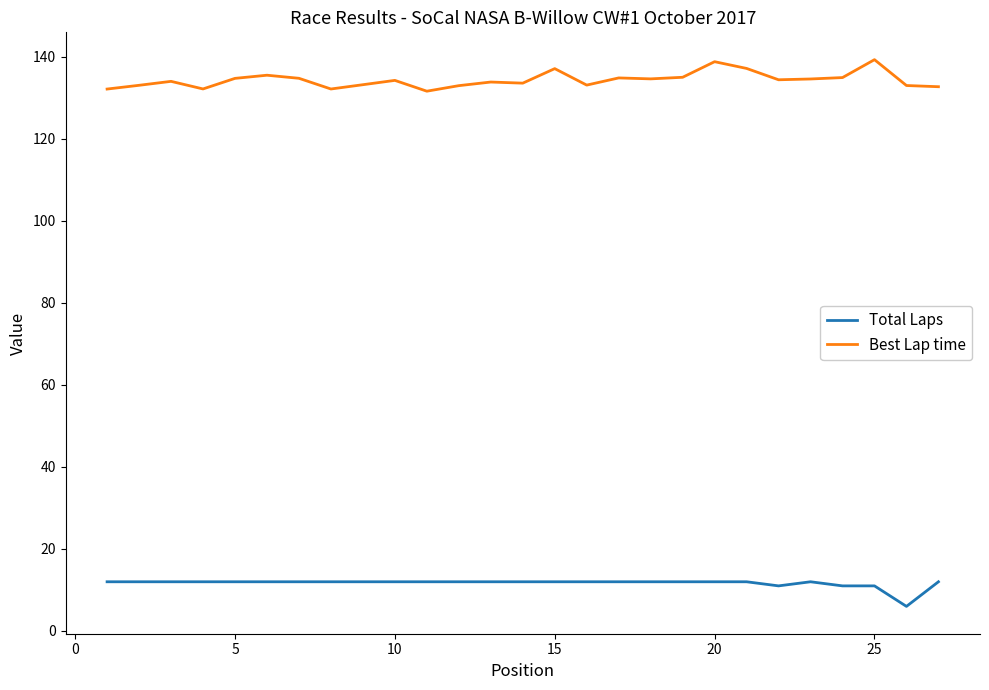

True or false: Best Lap time and Total Laps cross at least once.

False